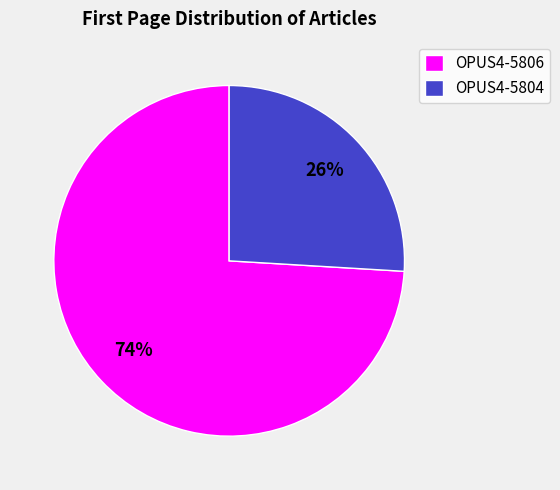

What is the largest slice in the pie chart?

OPUS4-5806